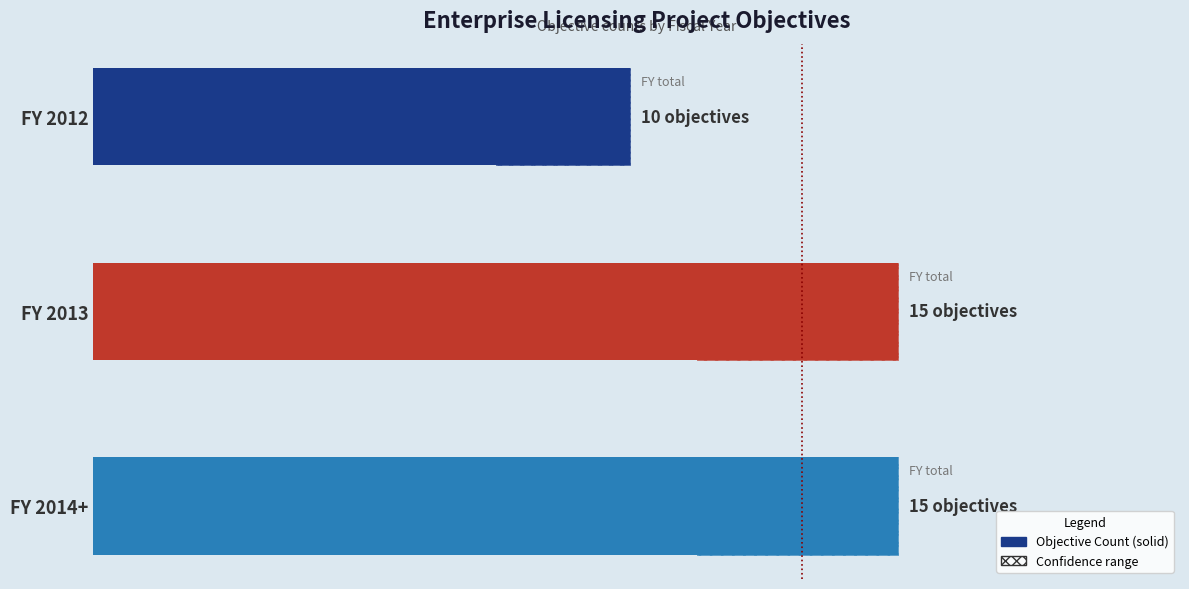

How many values are between 10 and 15?

3